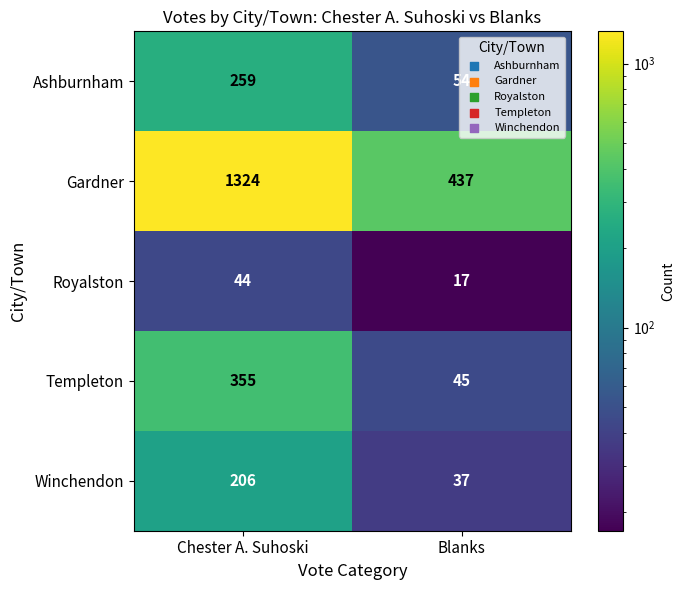

What is the sum of all Ashburnham values?

313